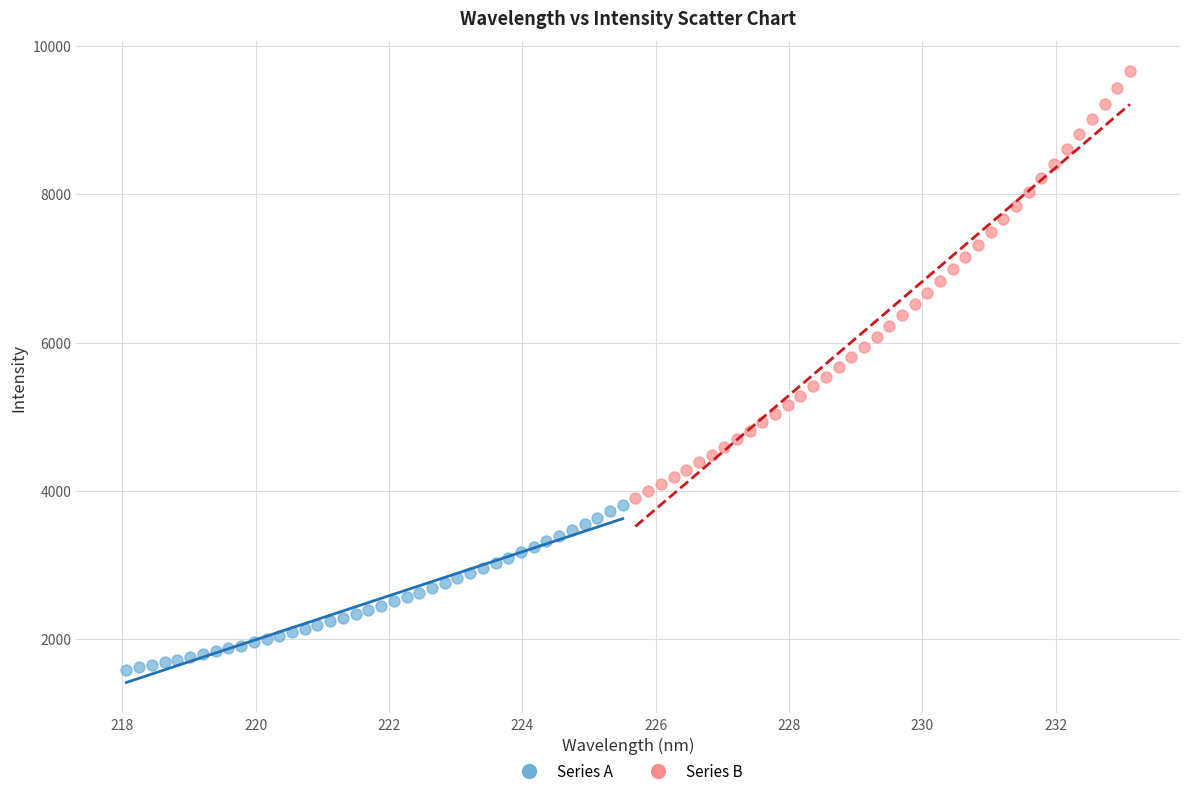

Which series has the largest Y range (max minus min)?

Series B